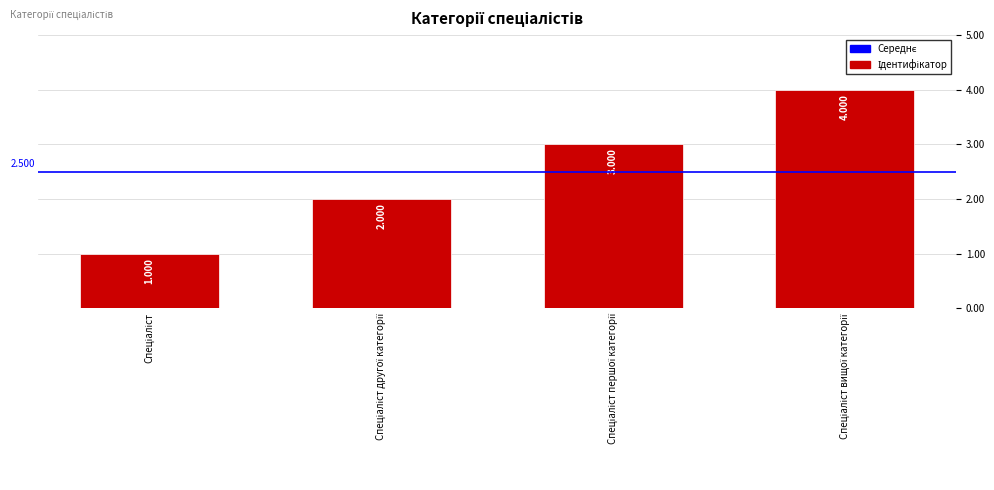

At which label is the value closest to 2?

Спеціаліст другої категорії